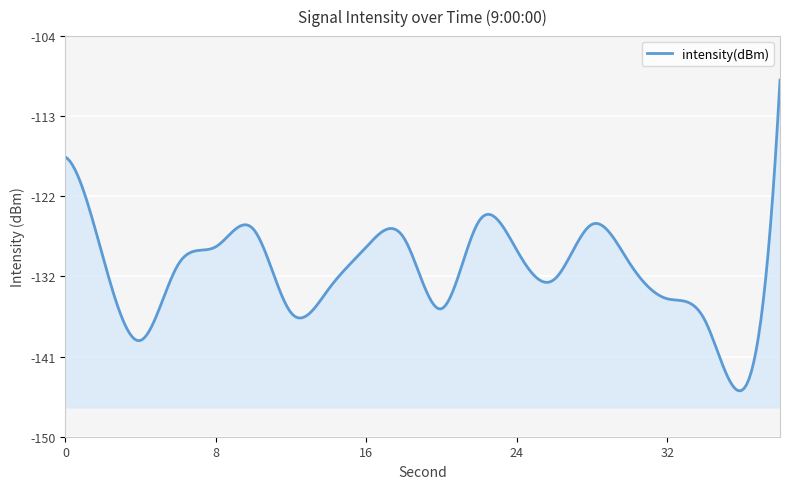

What is the average value?

-129.8